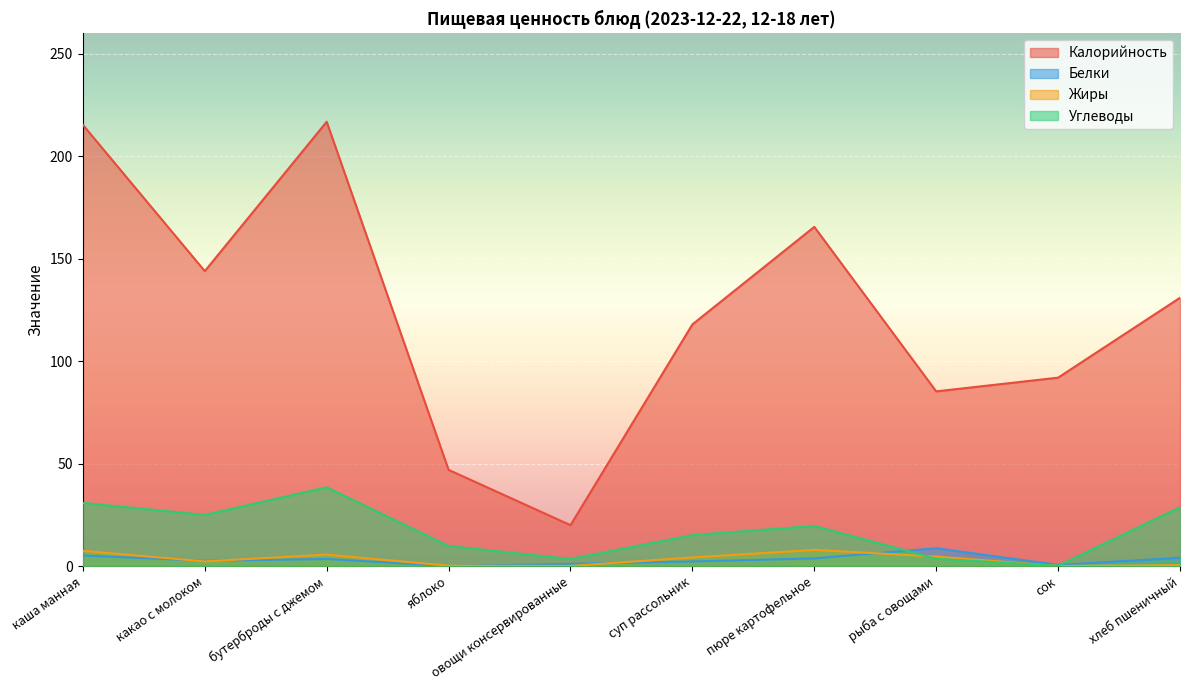

In Калорийность, how many points are lower than both neighbors (excluding endpoints)?

3